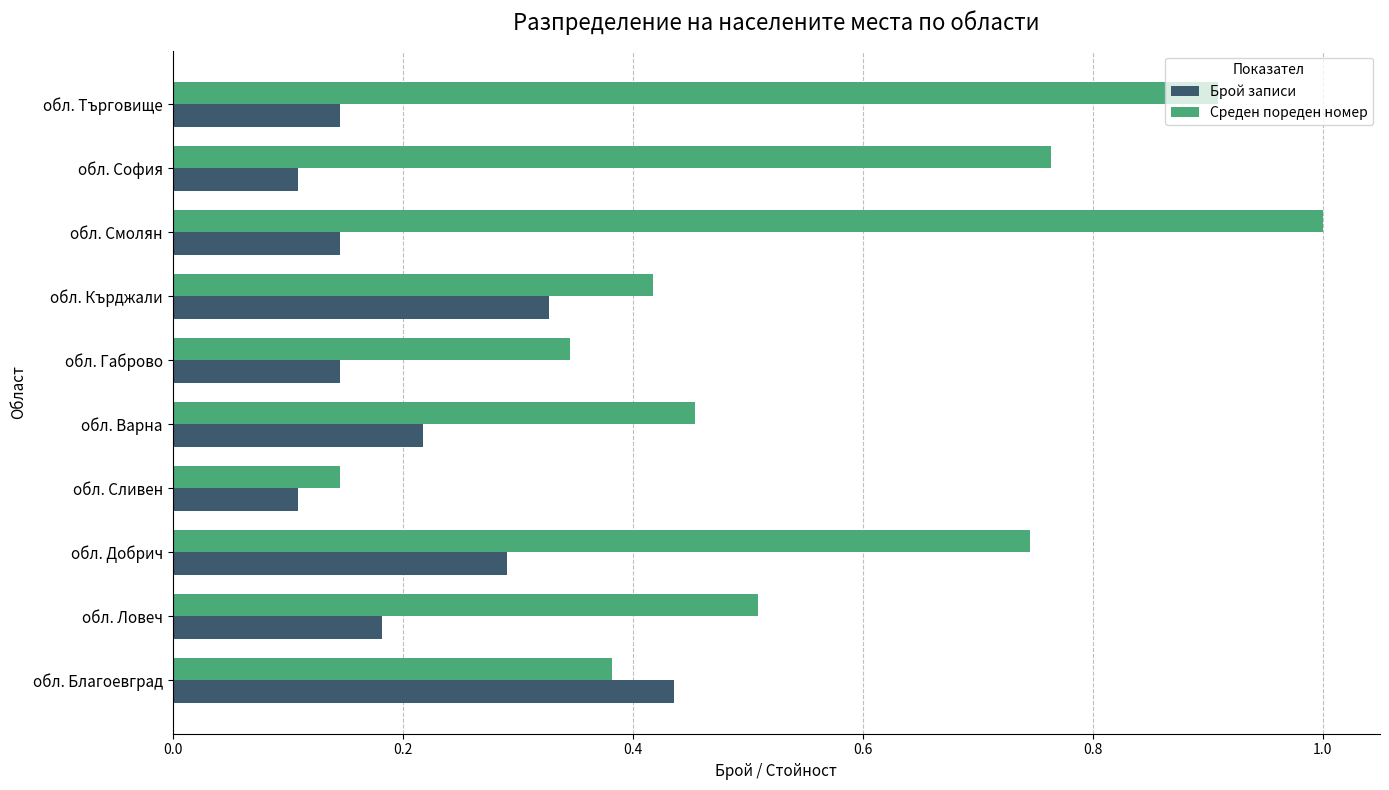

What is the maximum value for Среден пореден номер?

1.0